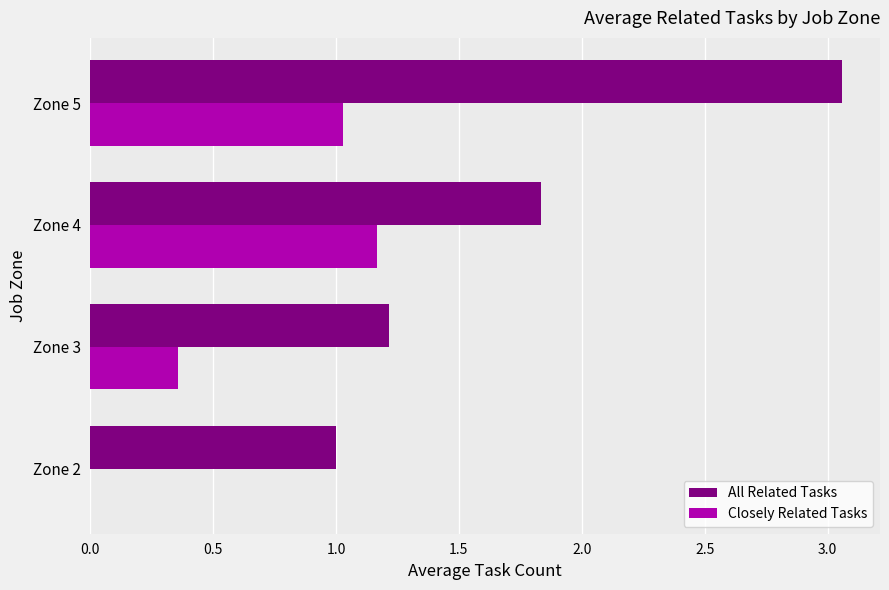

Is it true that Closely Related Tasks equals 0.0 at Zone 2?

True